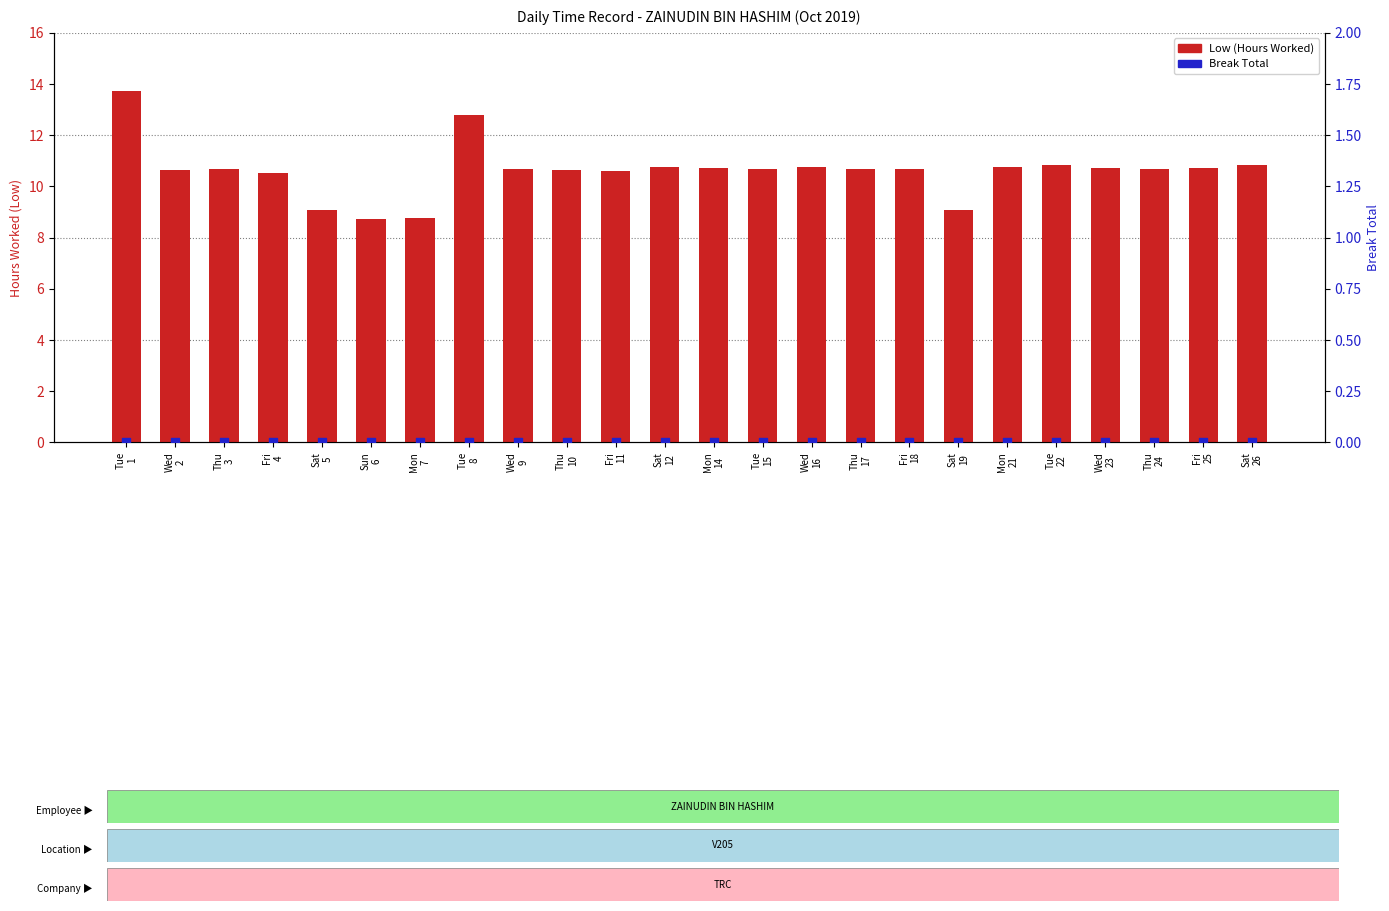

At how many categories does at least one series exceed 3?

24